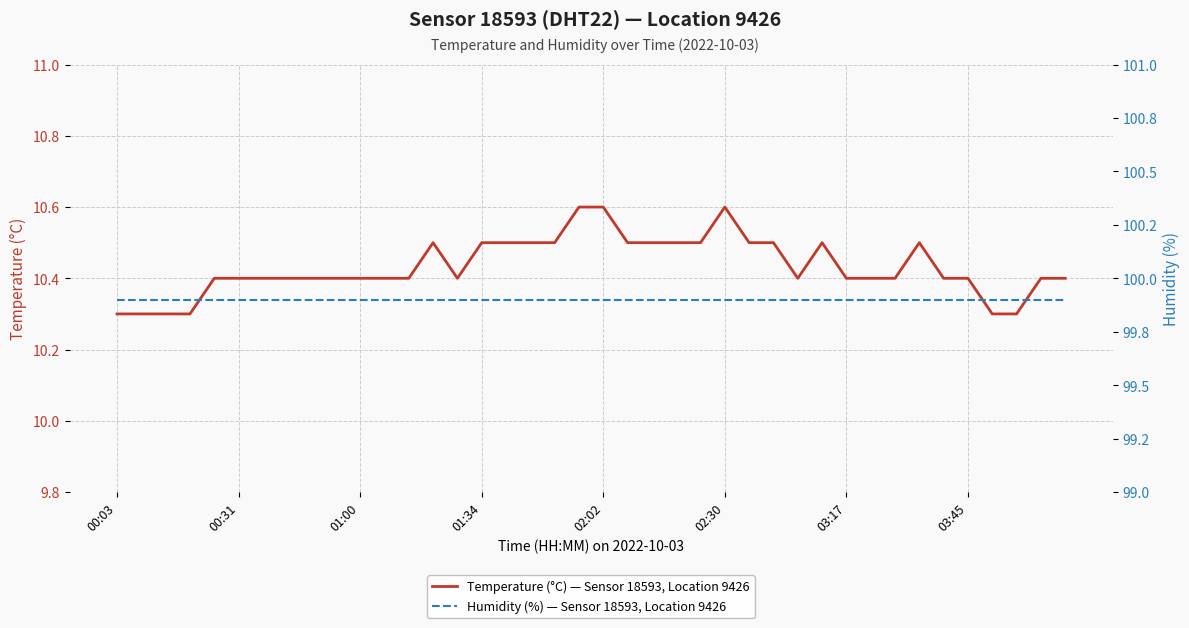

At how many categories does at least one series exceed 84?

40